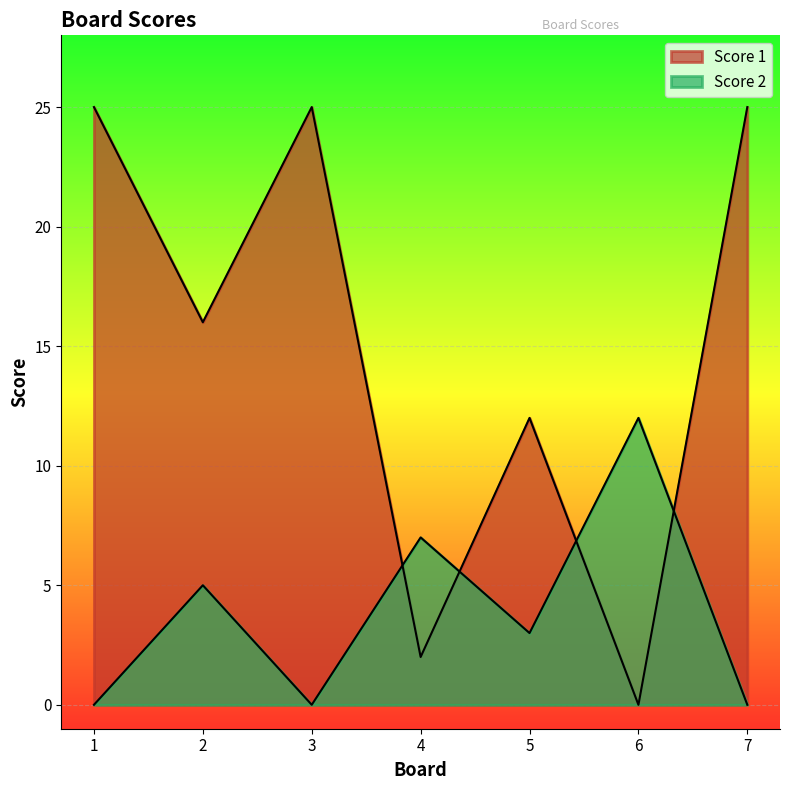

Which series ends up on top after the final intersection of Score 1 and Score 2?

Score 1